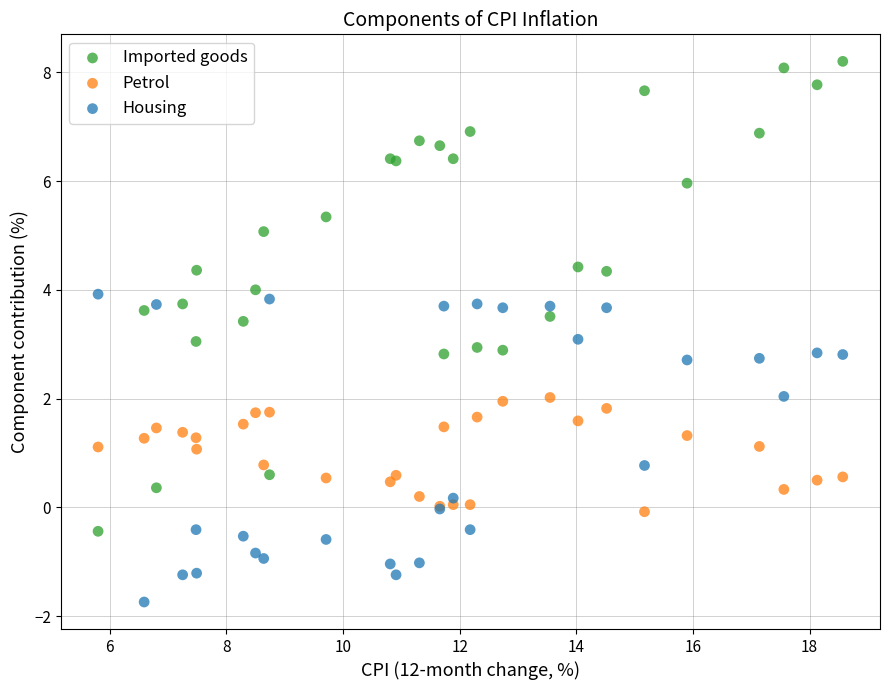

Which series has the largest Y range (max minus min)?

Imported goods